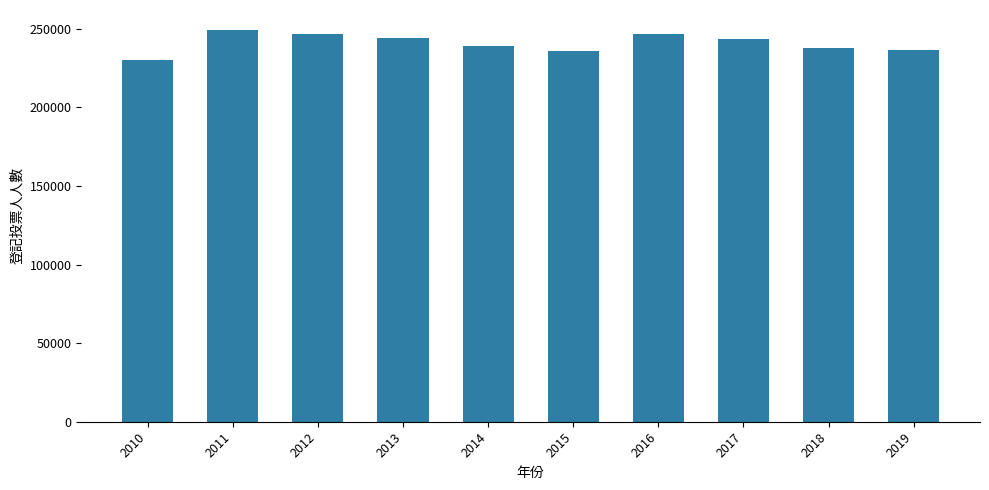

The chart shows a value of 51237 at 2011. True or false?

False